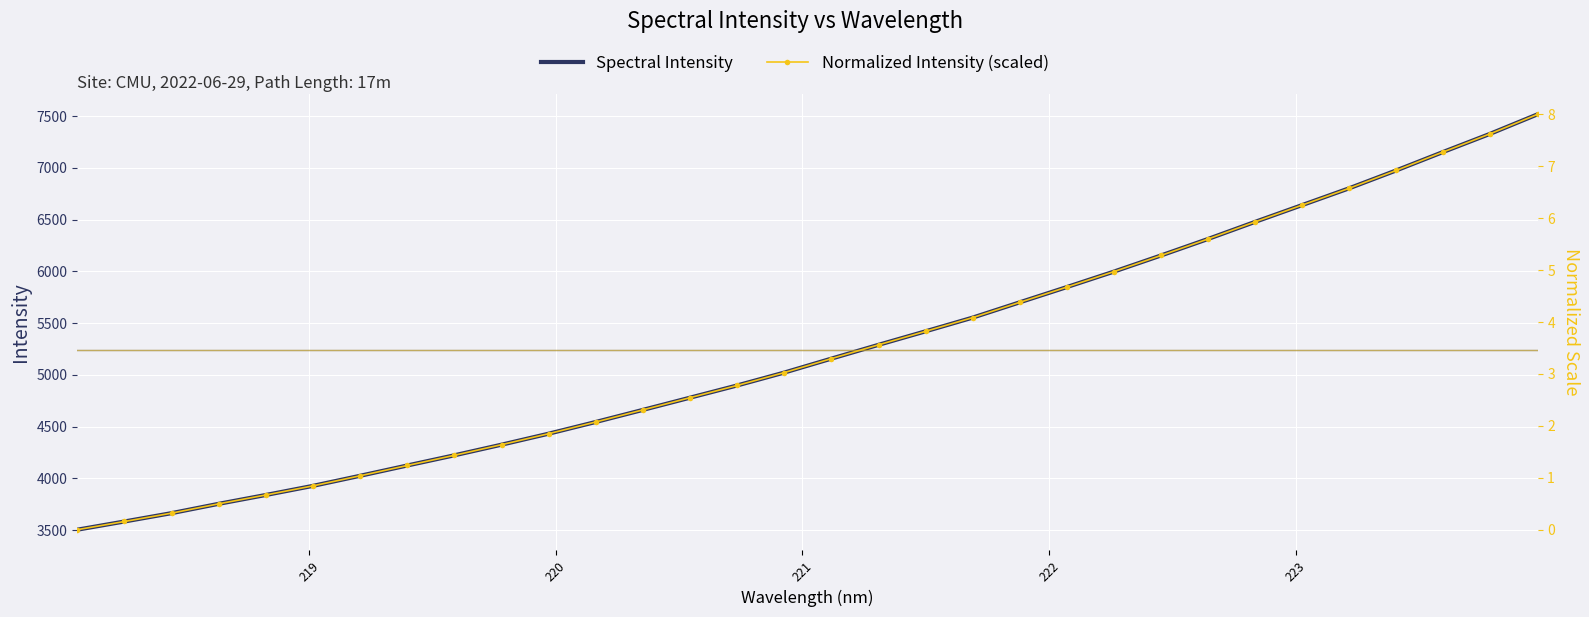

True or false: Spectral Intensity and Normalized Intensity (scaled) intersect in this chart.

False